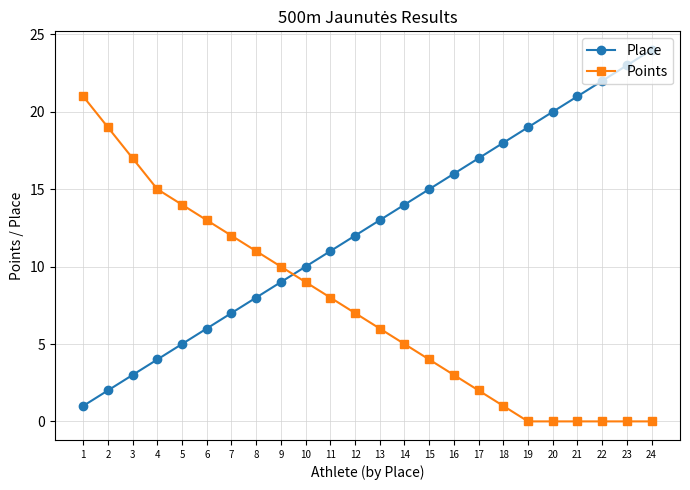

Is the value of Place at 4 greater than the value of Points at 19?

Yes